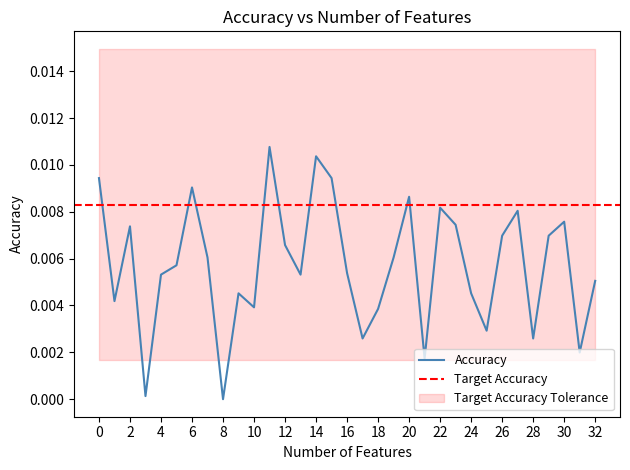

How many lines are shown in the chart?

1